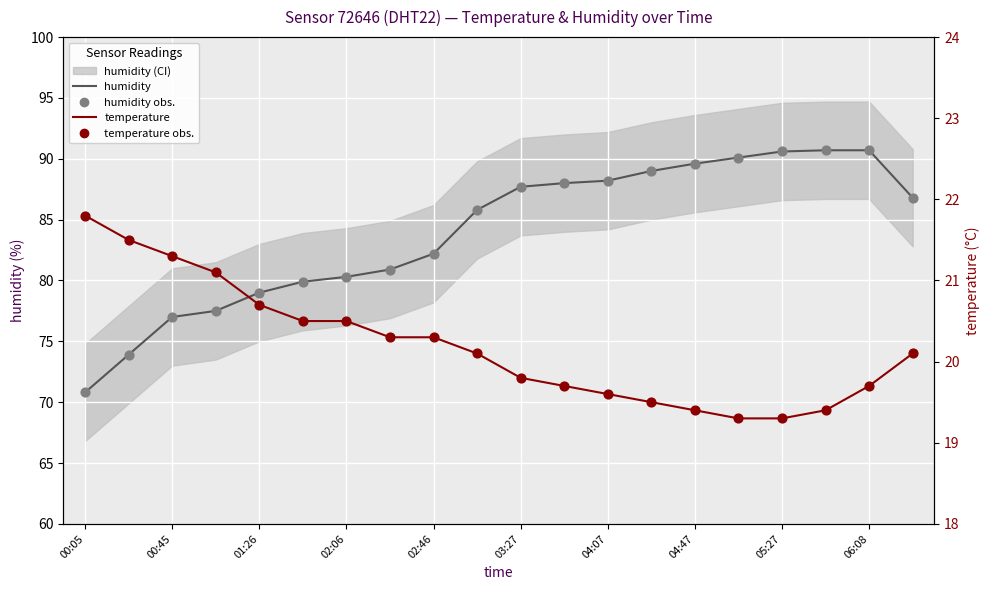

At which category is the sum across all series the highest?

06:08